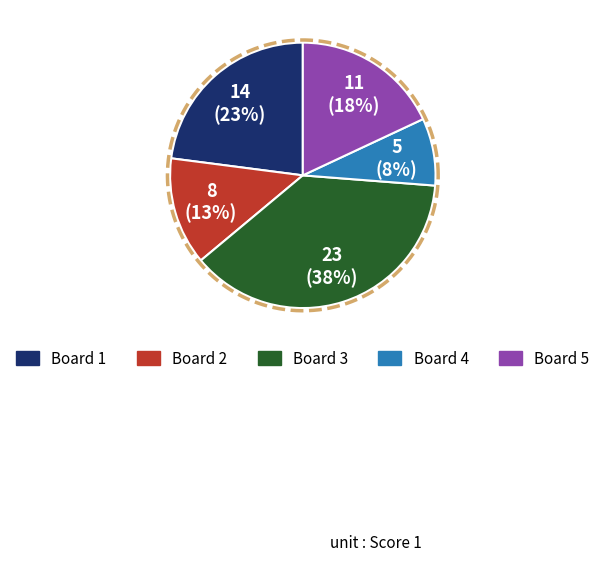

To the nearest percent, what is the difference between the 4 and 5 slice percentages?

10%